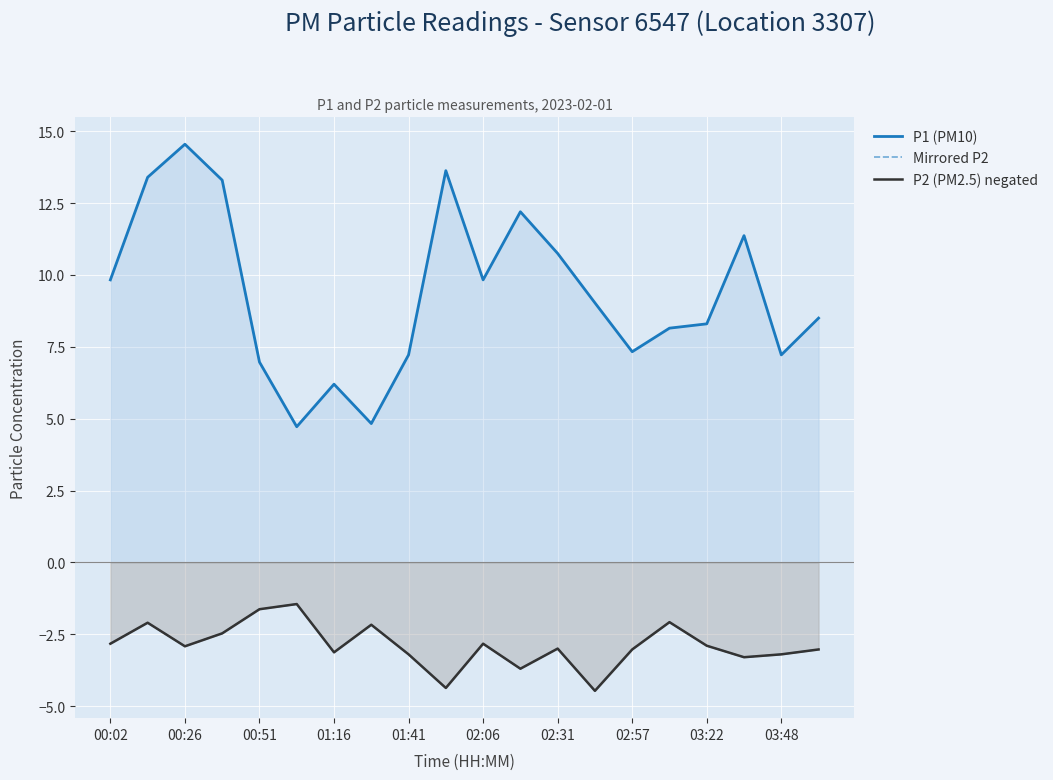

How many values in the P2 (PM2.5) negated series are below -2?

18